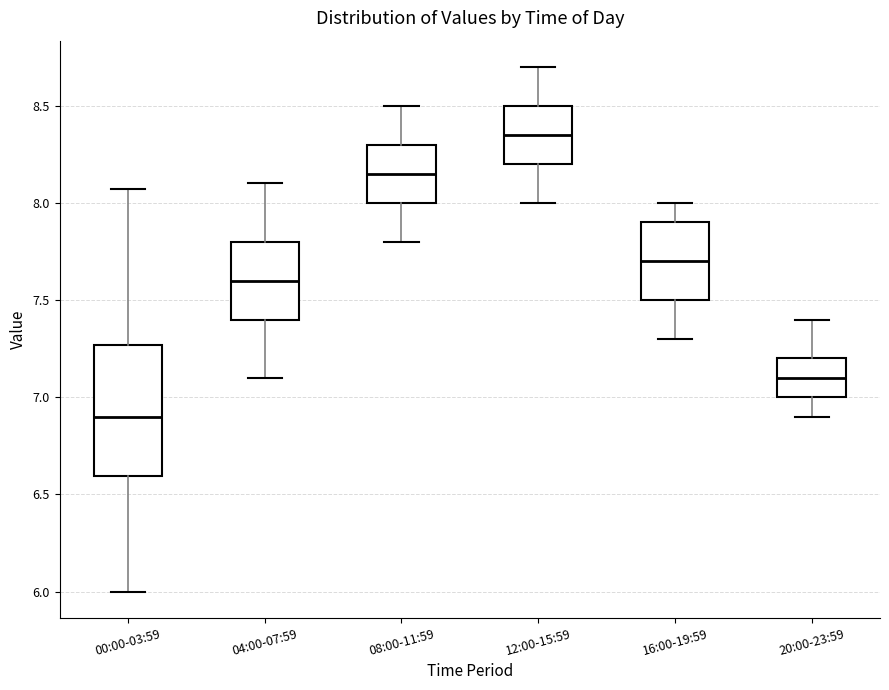

Which box is the tallest, from its lower edge to its upper edge?

00:00-03:59